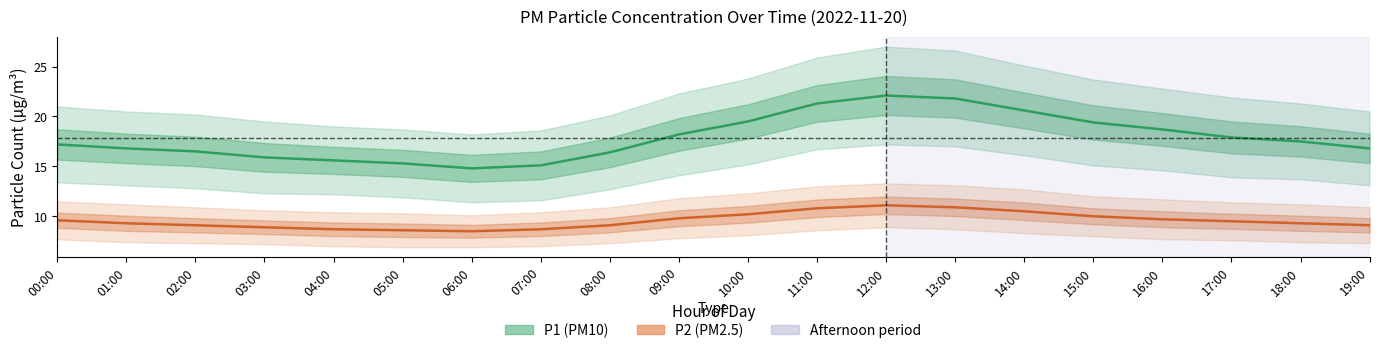

What is the lowest value of the P2 (PM2.5) estimate series?

8.5